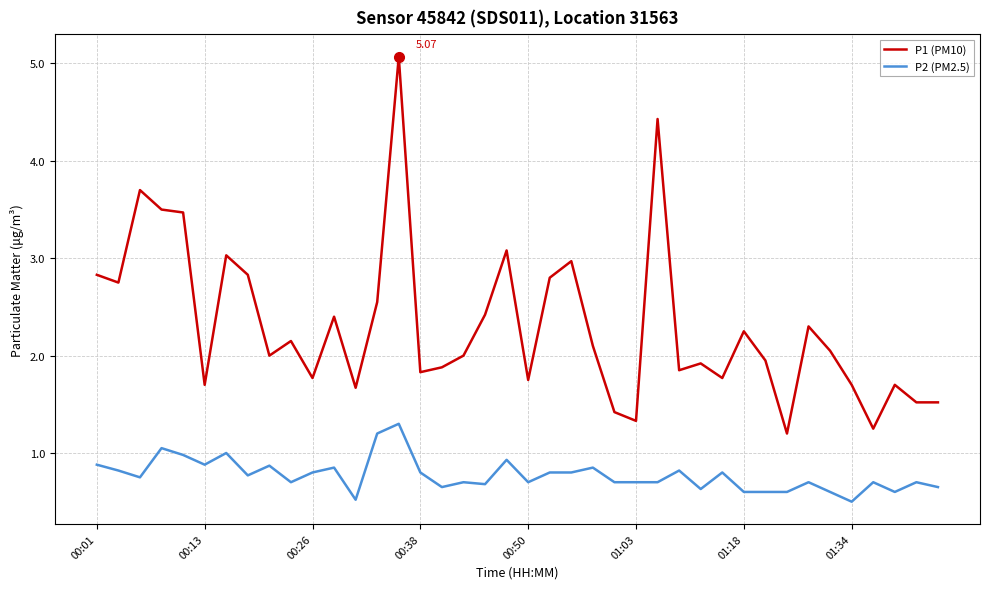

True or false: P1 (PM10) and P2 (PM2.5) cross at least once.

False